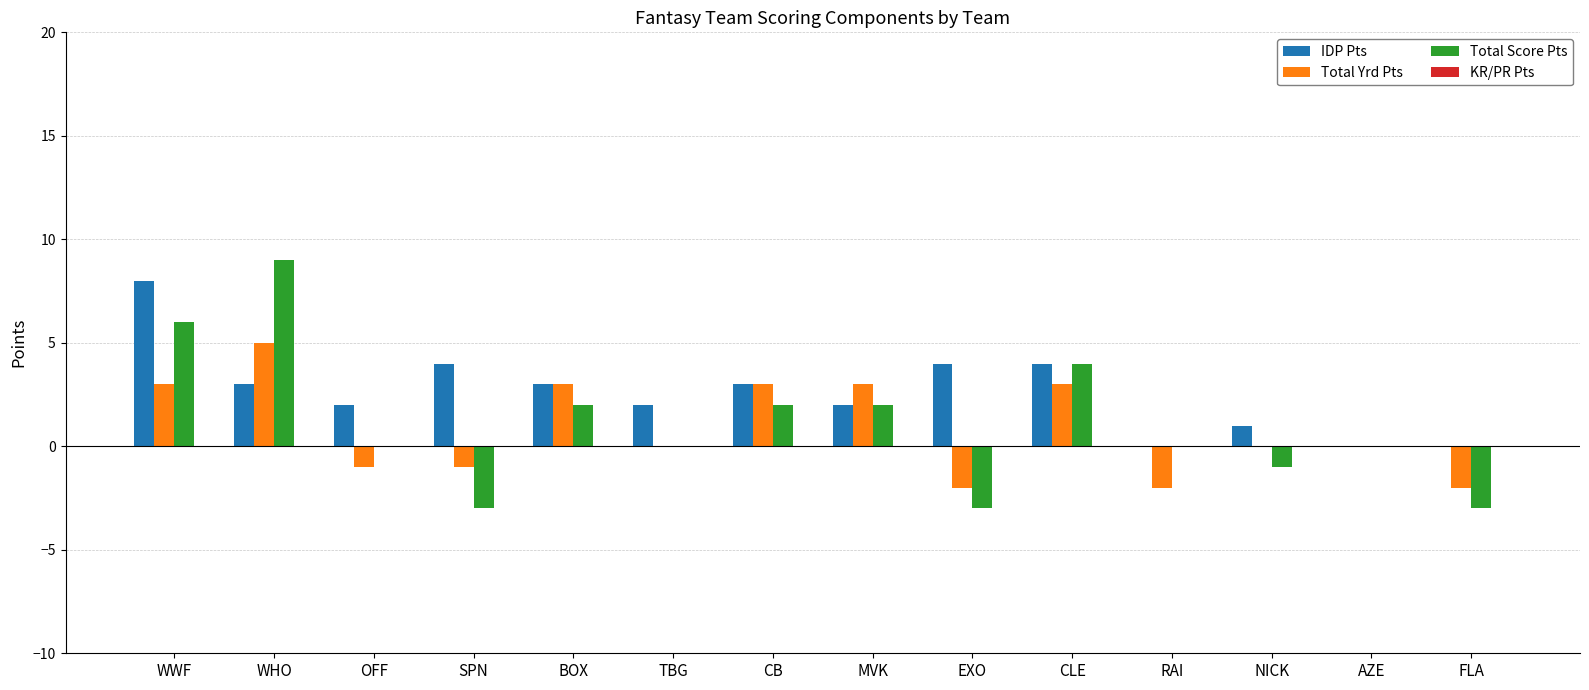

The value of Total Score Pts at WWF is 1. True or false?

False